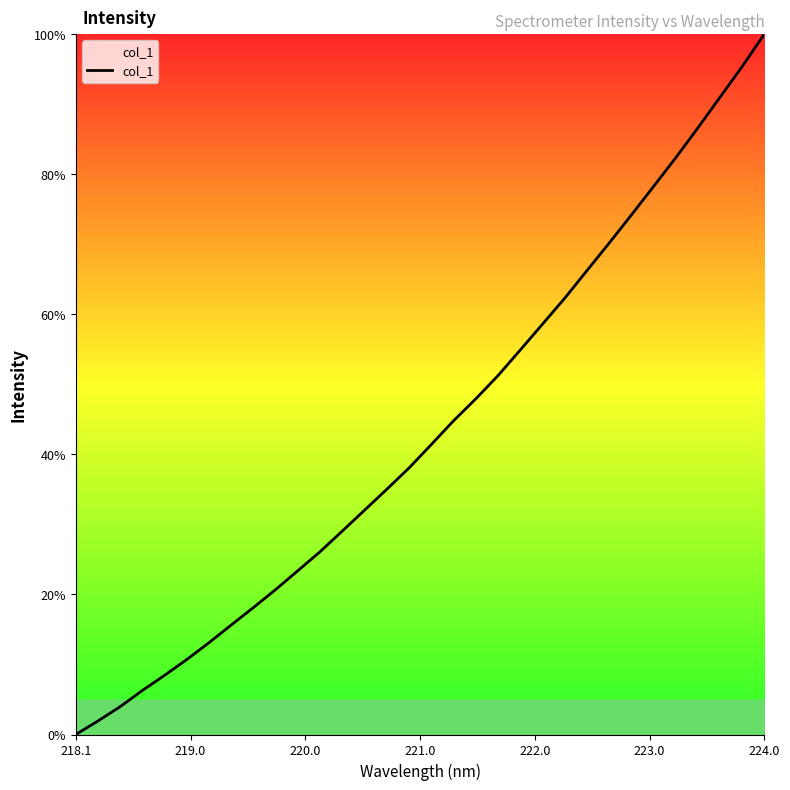

What is the greatest value displayed?

100.0